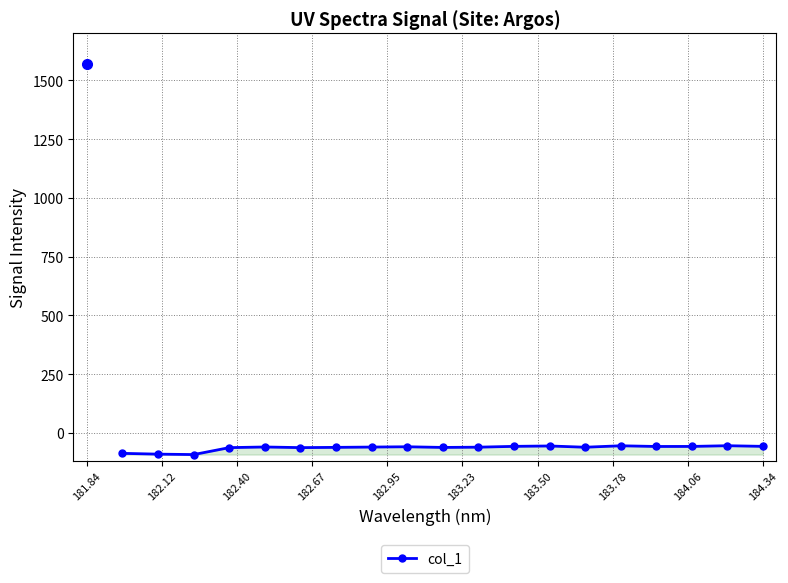

How many values are below -59?

11